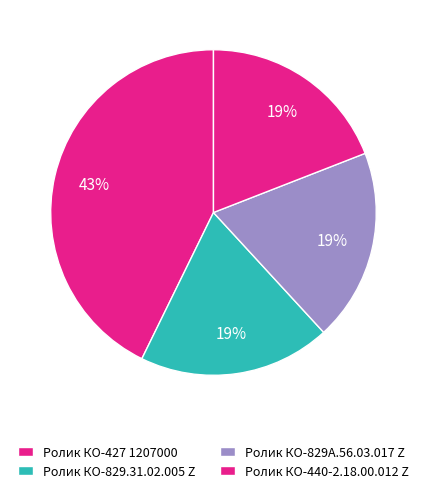

Is Ролик КО-440-2.18.00.012 Z the majority of the pie?

No